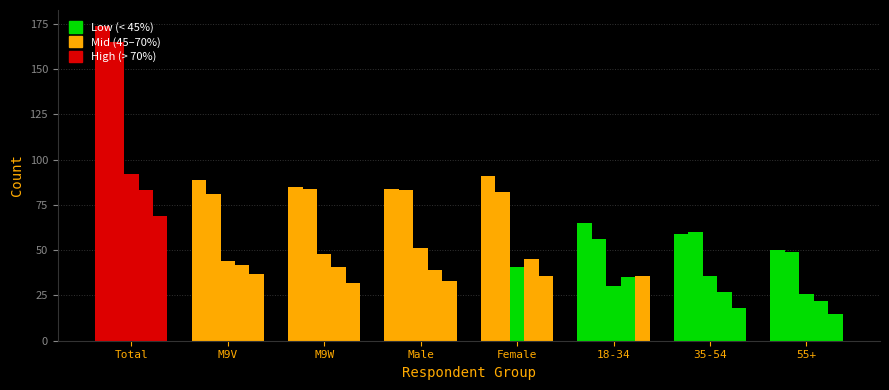

What is the total value across all series at 35-54?

200